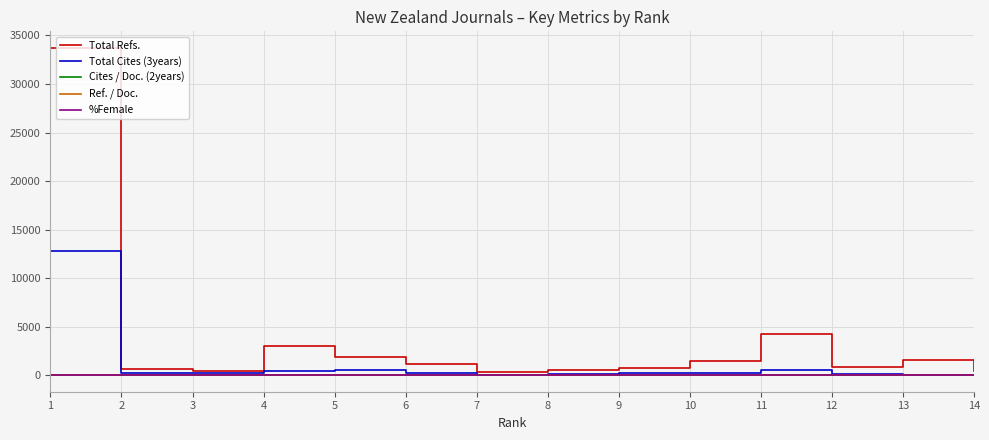

Which series has the largest total across all categories?

Total Refs.